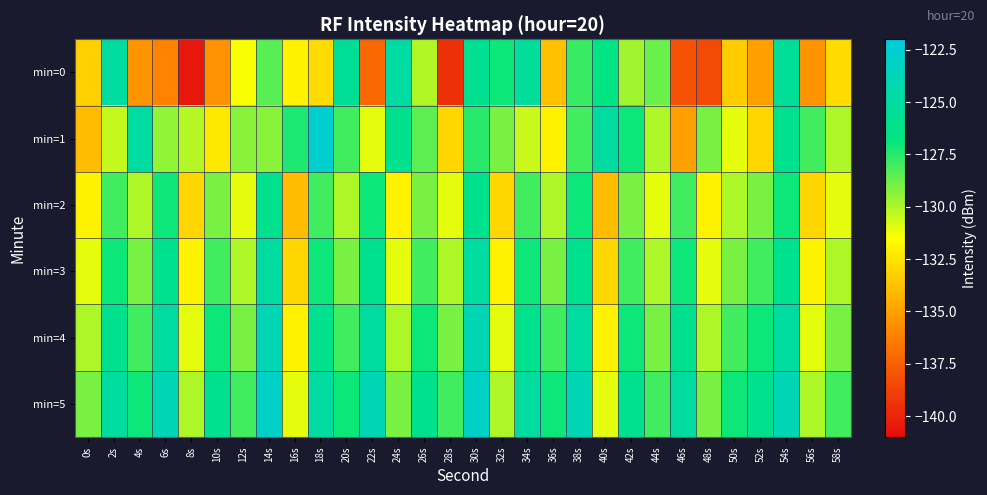

At which category is the sum across all series the highest?

30s